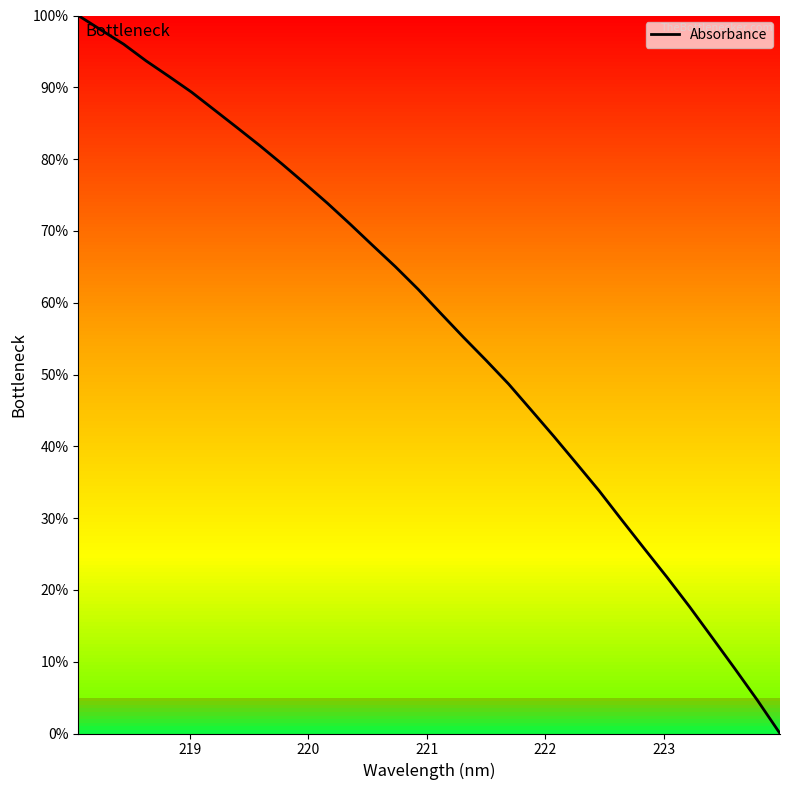

What is the maximum value shown in the chart?

100.0